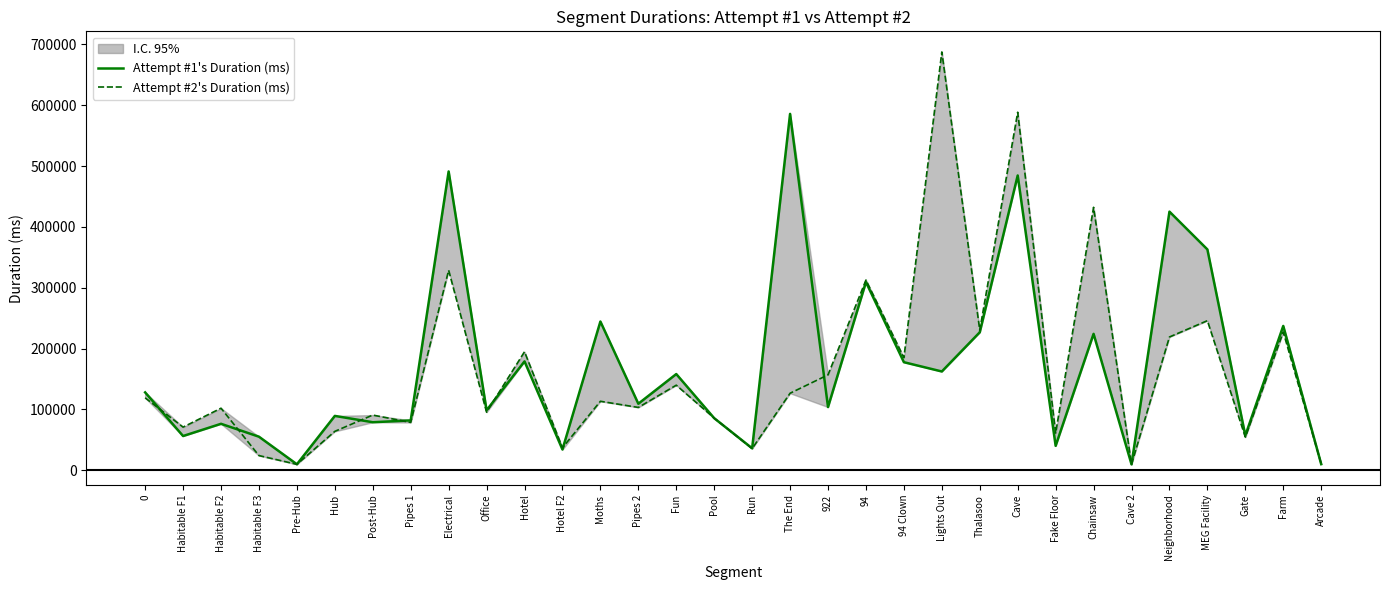

Reading right to left, list all the values displayed in this chart.

Attempt #1's Duration (ms): 10092	237211	57184	362933	425036	9747	224209	40172	484449	226768	162361	177613	309285	103910	585667	36124	85595	158142	109377	244475	34123	178909	98613	491084	81972	78967	89346	9889	55187	76377	56299	128014
Attempt #2's Duration (ms): 10411	227141	54469	245865	219044	9840	432149	61138	588383	230269	687441	185190	312599	156821	126589	35616	85745	139843	103283	113394	36998	194805	95452	328680	78611	90737	63970	9749	24170	102008	70928	119070